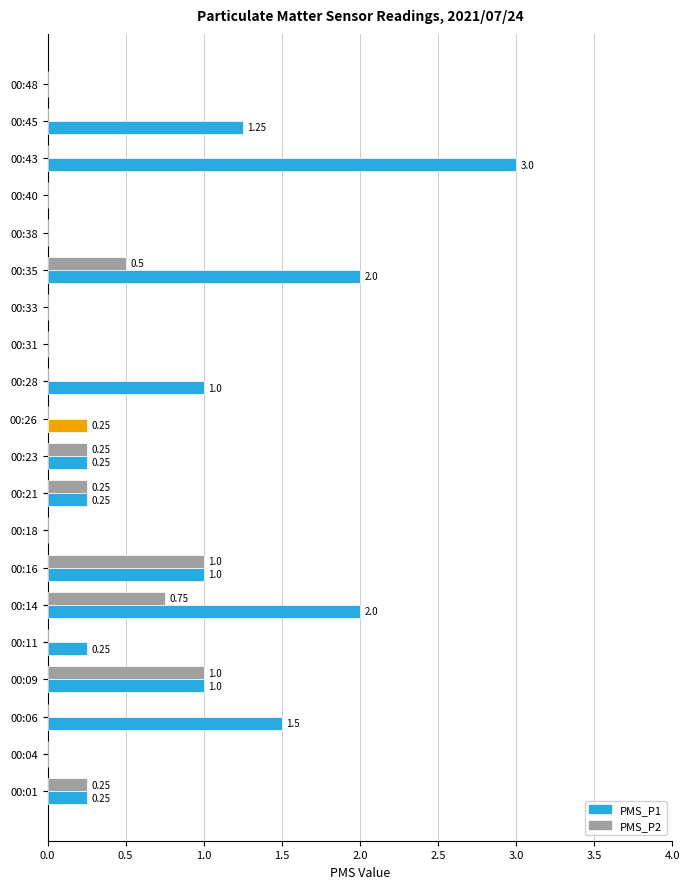

What is the greatest value displayed?

3.0